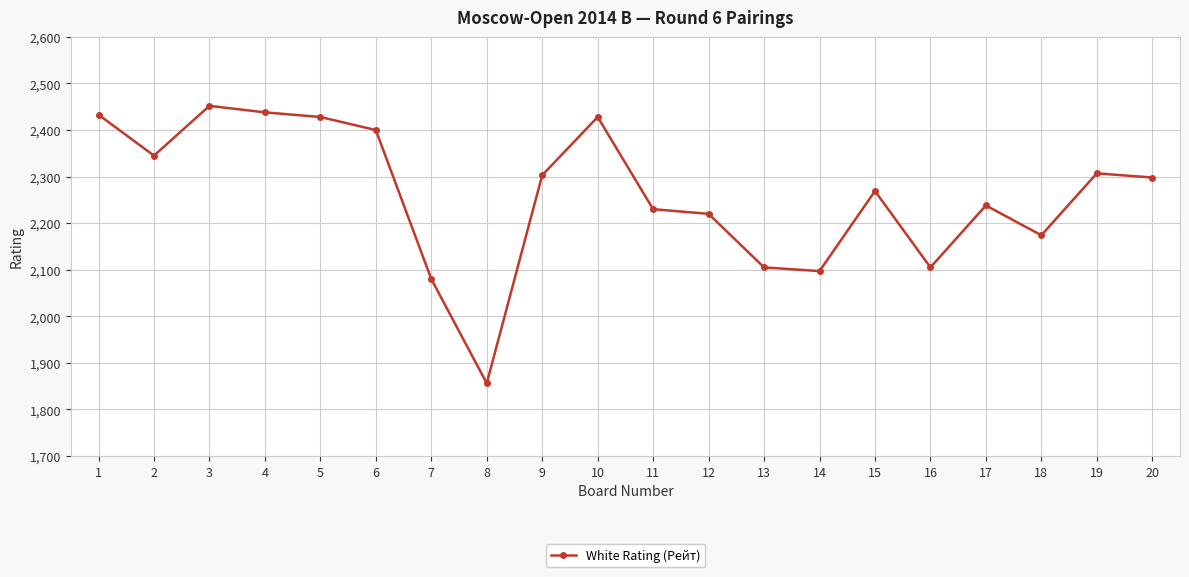

True or false: the data has more than 1 interior local peaks.

True